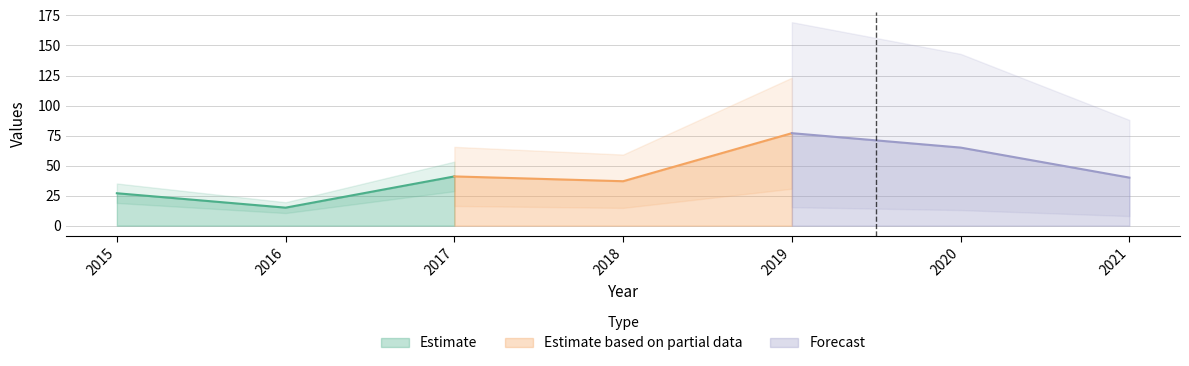

List the labels in order of Estimate value, largest first.

2017, 2015, 2016